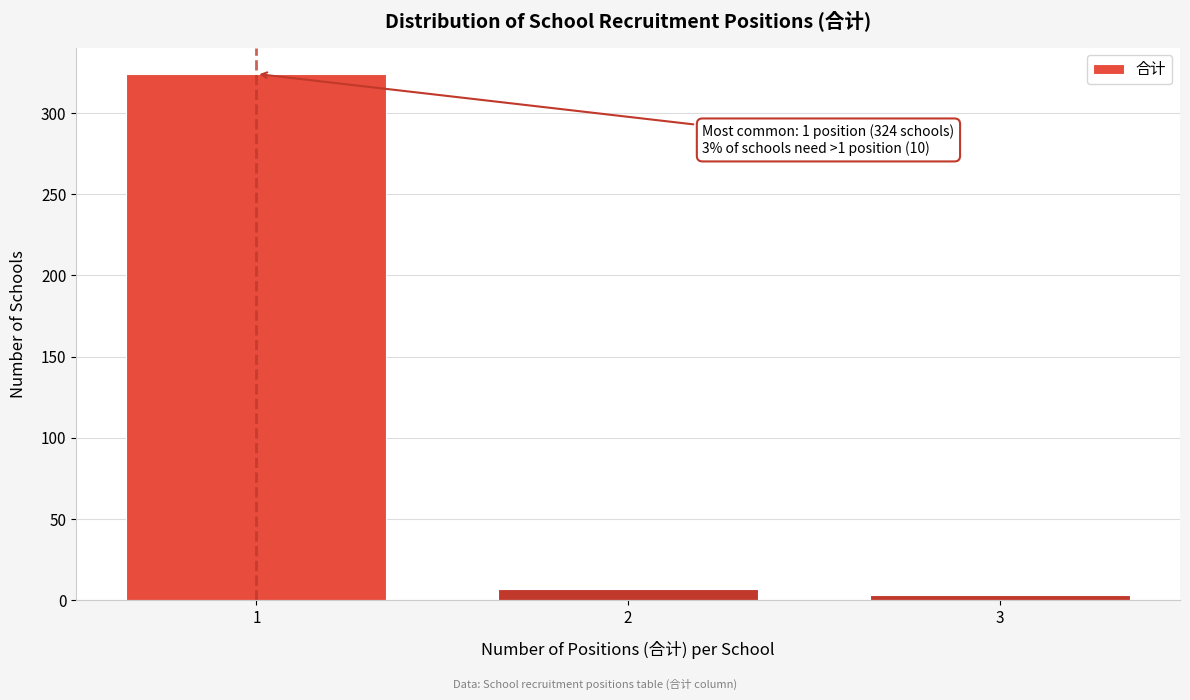

Reading right to left, transcribe all the data shown in this chart.

3	7	324